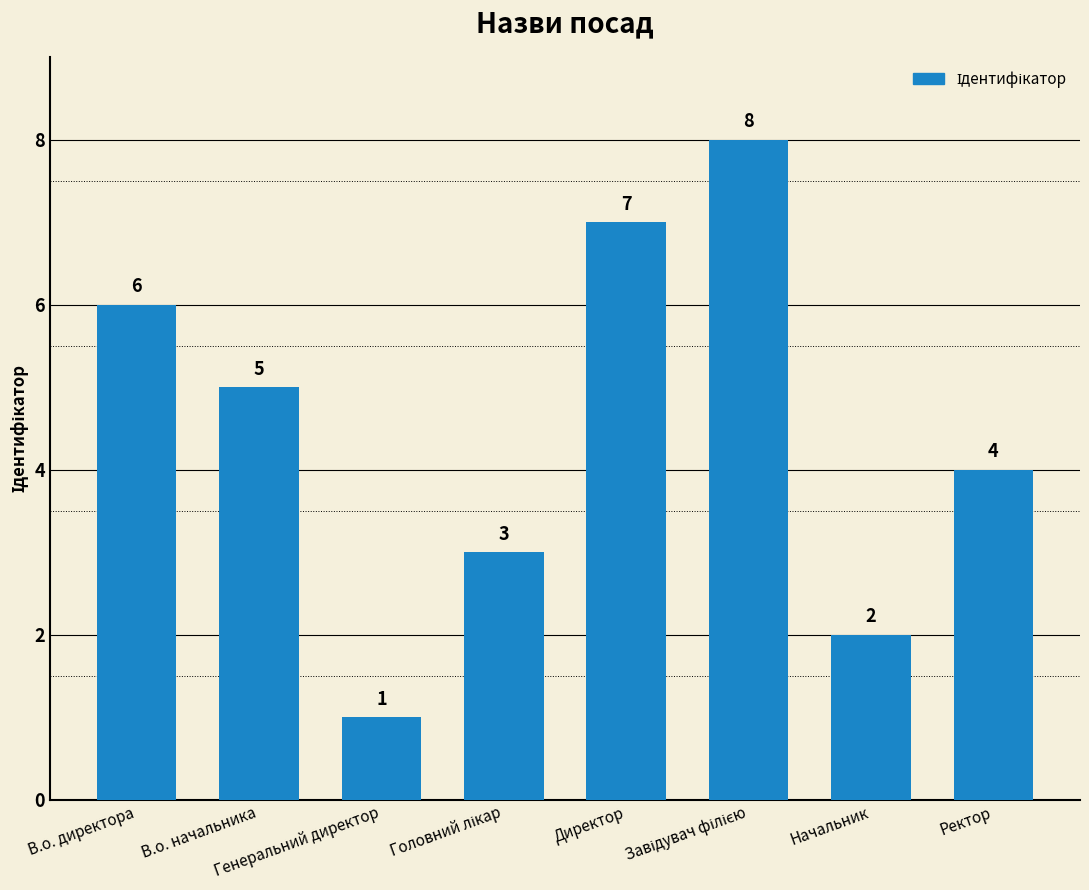

What is the value of the 3rd bar from the left?

1